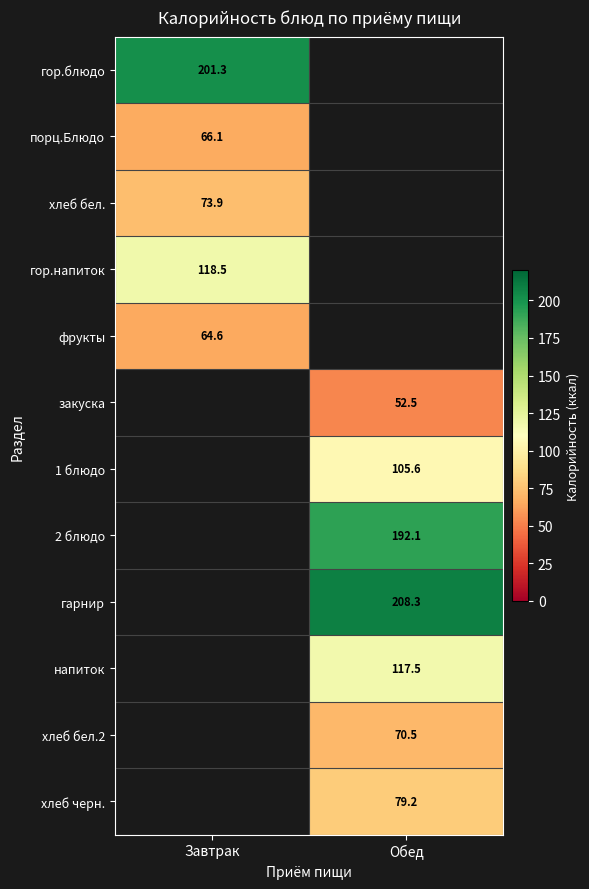

True or false: порц.Блюдо has a value of 66.1 at Завтрак.

True